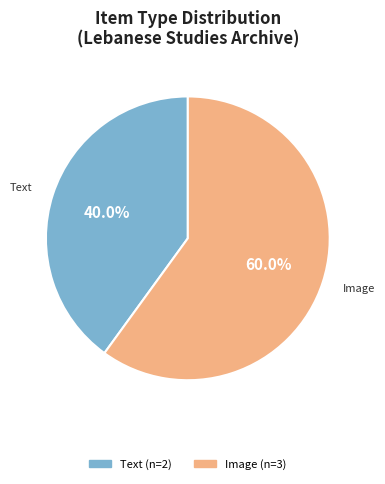

How many slices are in this pie chart?

2